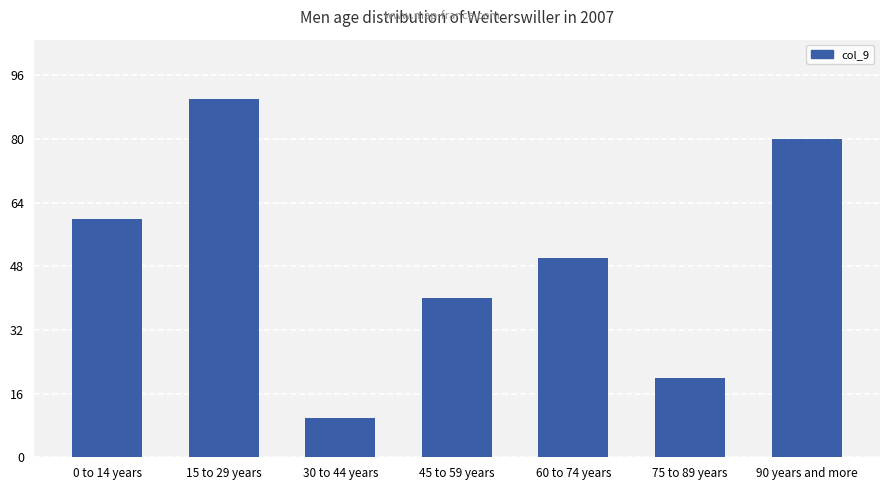

How many data points are less than 50?

3